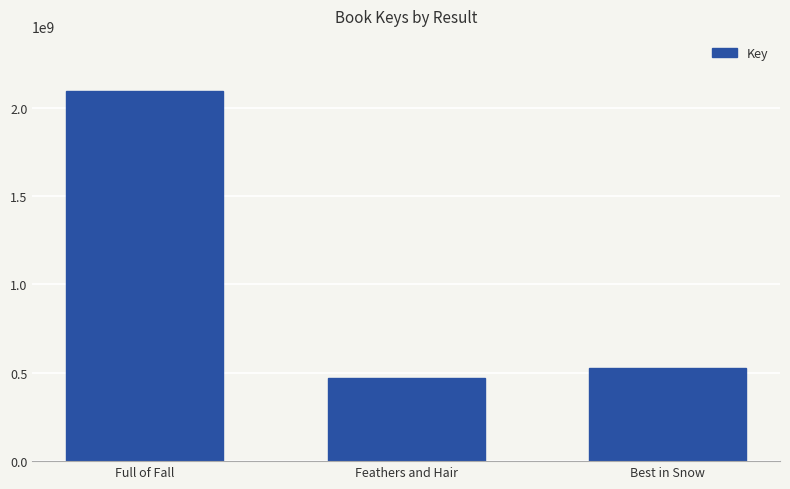

True or false: the data shows 861158672 at Best in Snow.

False